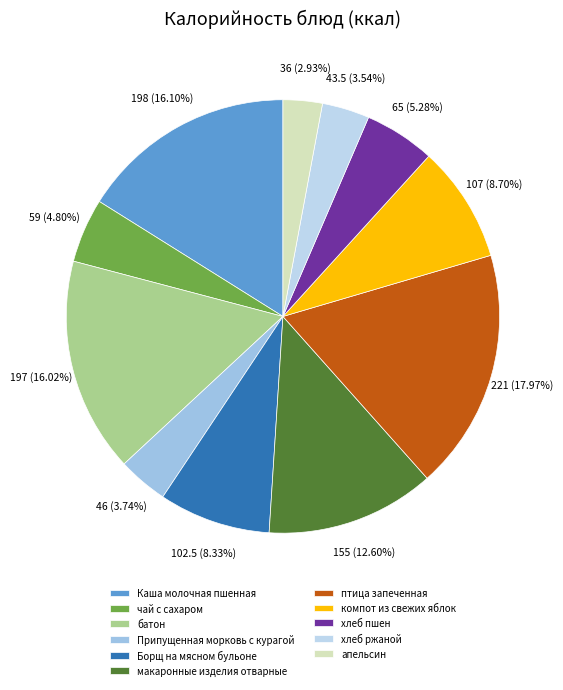

What percentage do Припущенная морковь с курагой and хлеб ржаной together represent?

7.3%